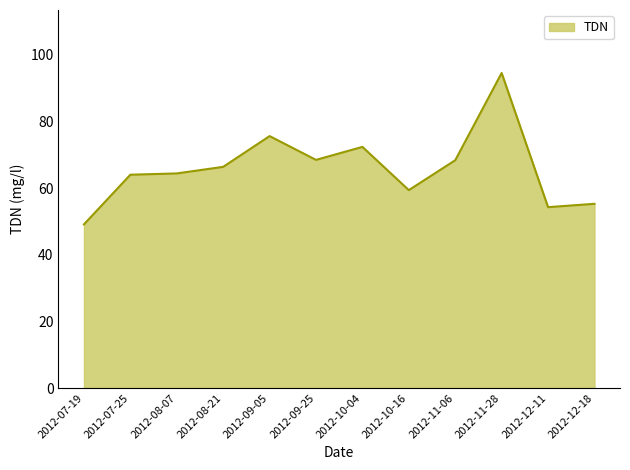

What is the difference between the values at 2012-08-21 and 2012-07-25?

2.4